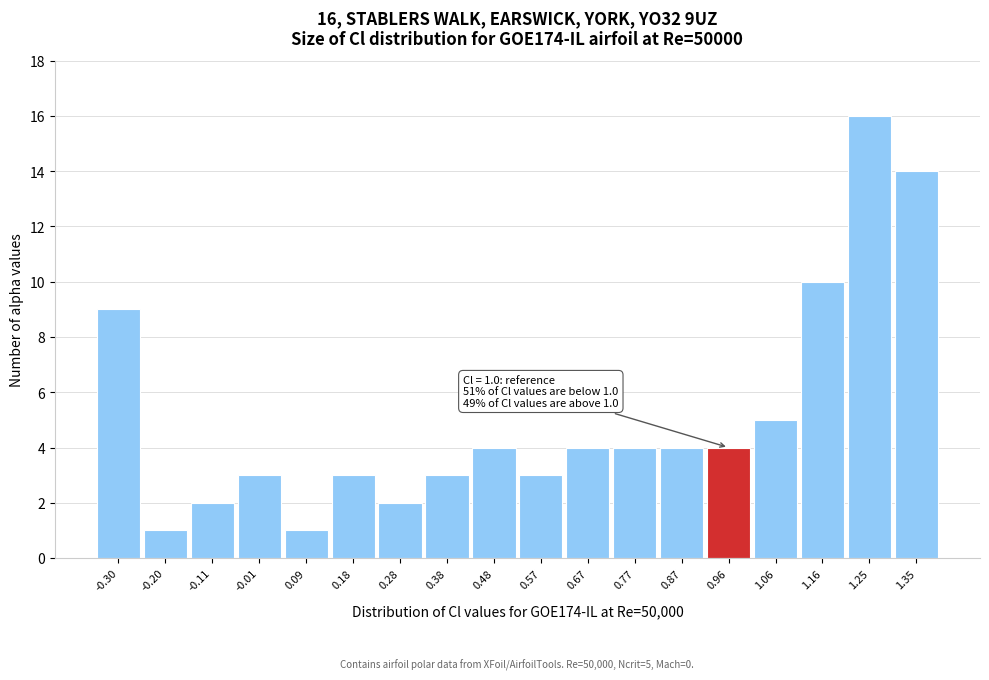

Over which range of the x-axis is the bar tallest?

1.21 to 1.30